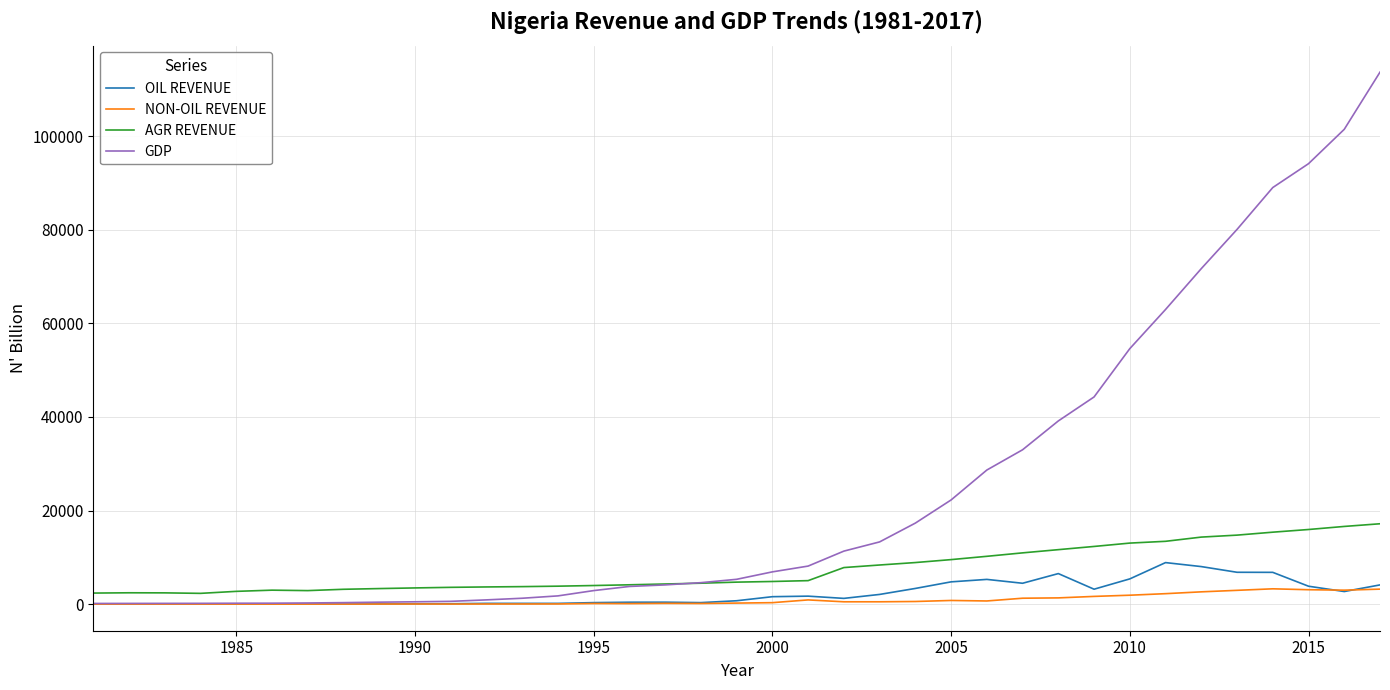

Which series has the widest spread of values?

GDP